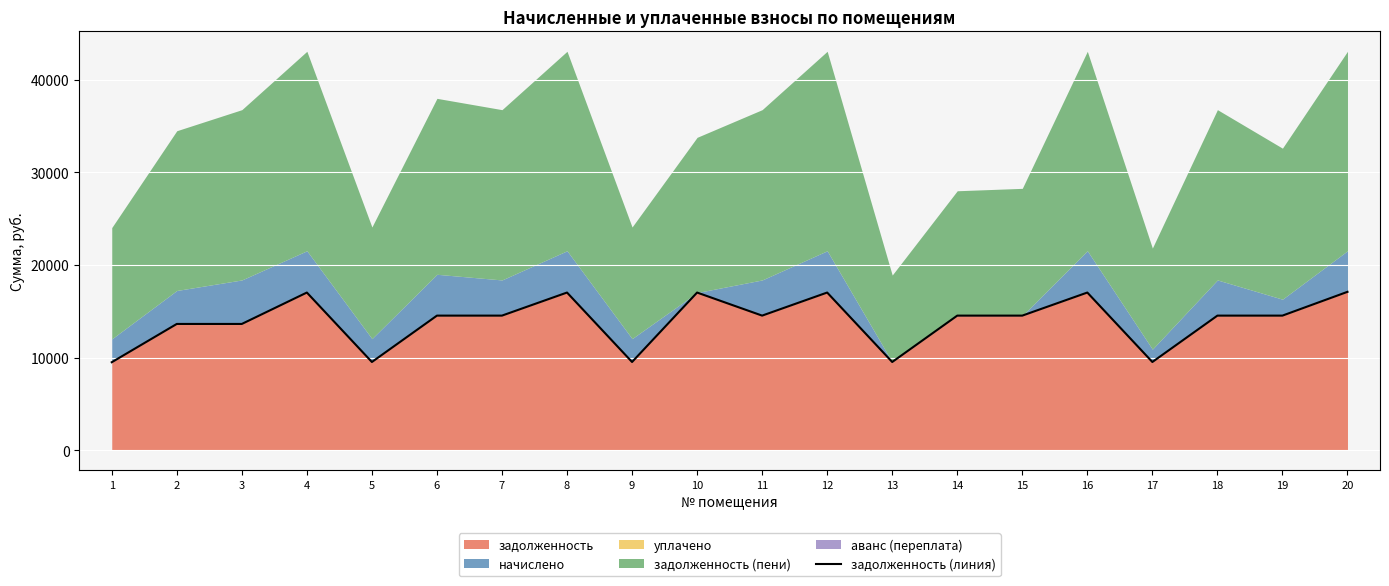

Reading left to right, transcribe all the data shown in this chart.

1=9501.6	2=13636.1	3=13636.1	4=17025.8	5=9527.3	6=14534.9	7=14534.9	8=17025.8	9=9527.3	10=17025.8	11=14534.9	12=17025.8	13=9527.3	14=14534.9	15=14534.9	16=17025.8	17=9527.3	18=14534.9	19=14534.9	20=17102.9